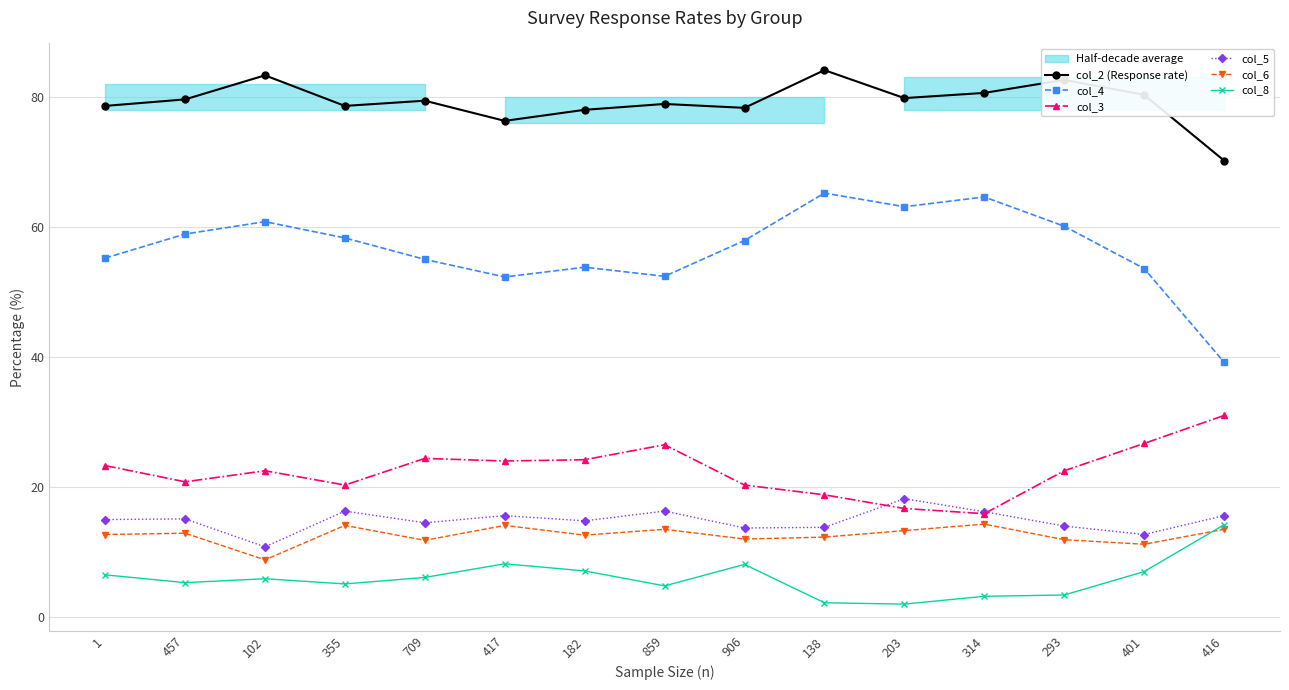

What is the label of the 12th point from the left?

314